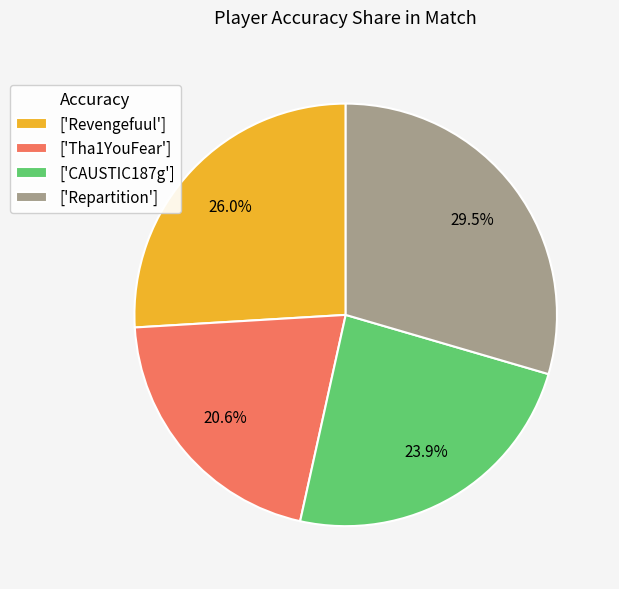

How many segments does this pie chart have?

4